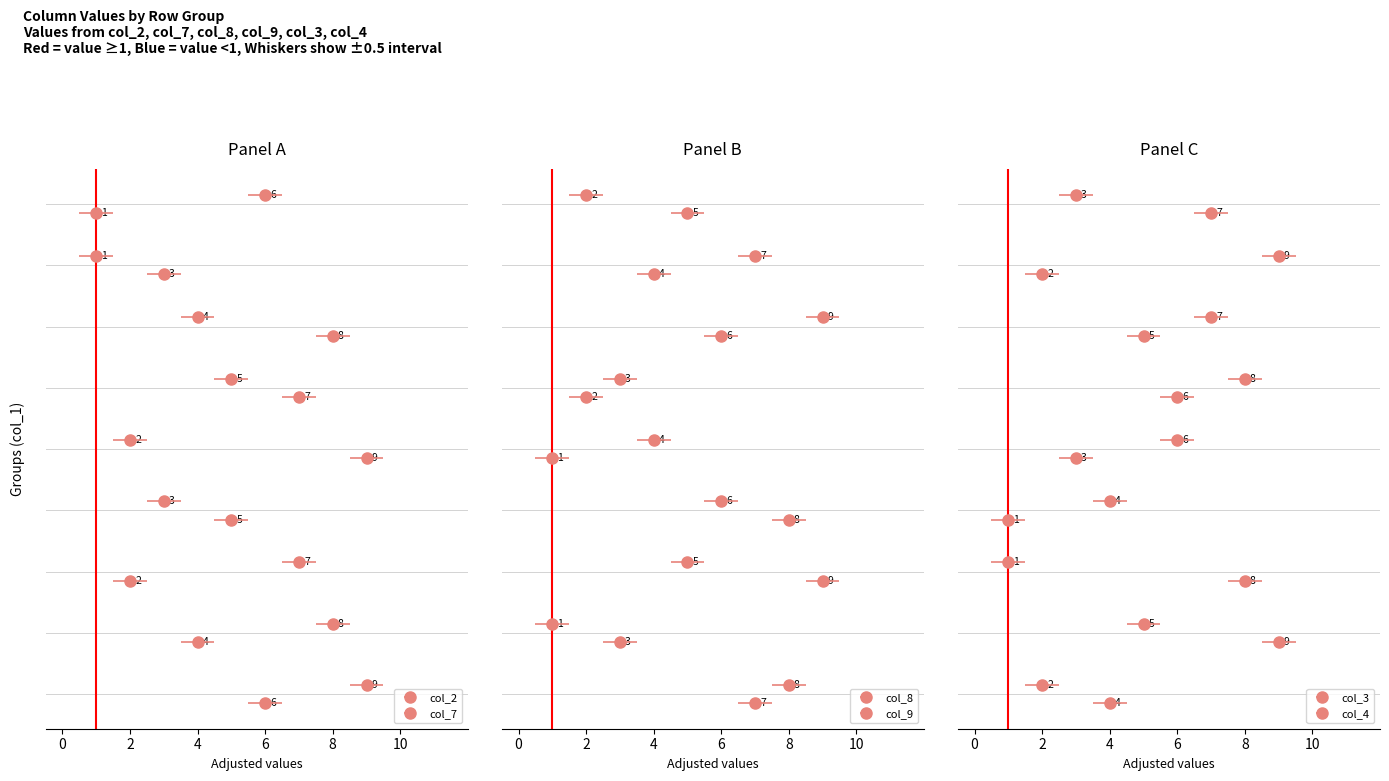

At which label does col_9 reach its minimum?

7